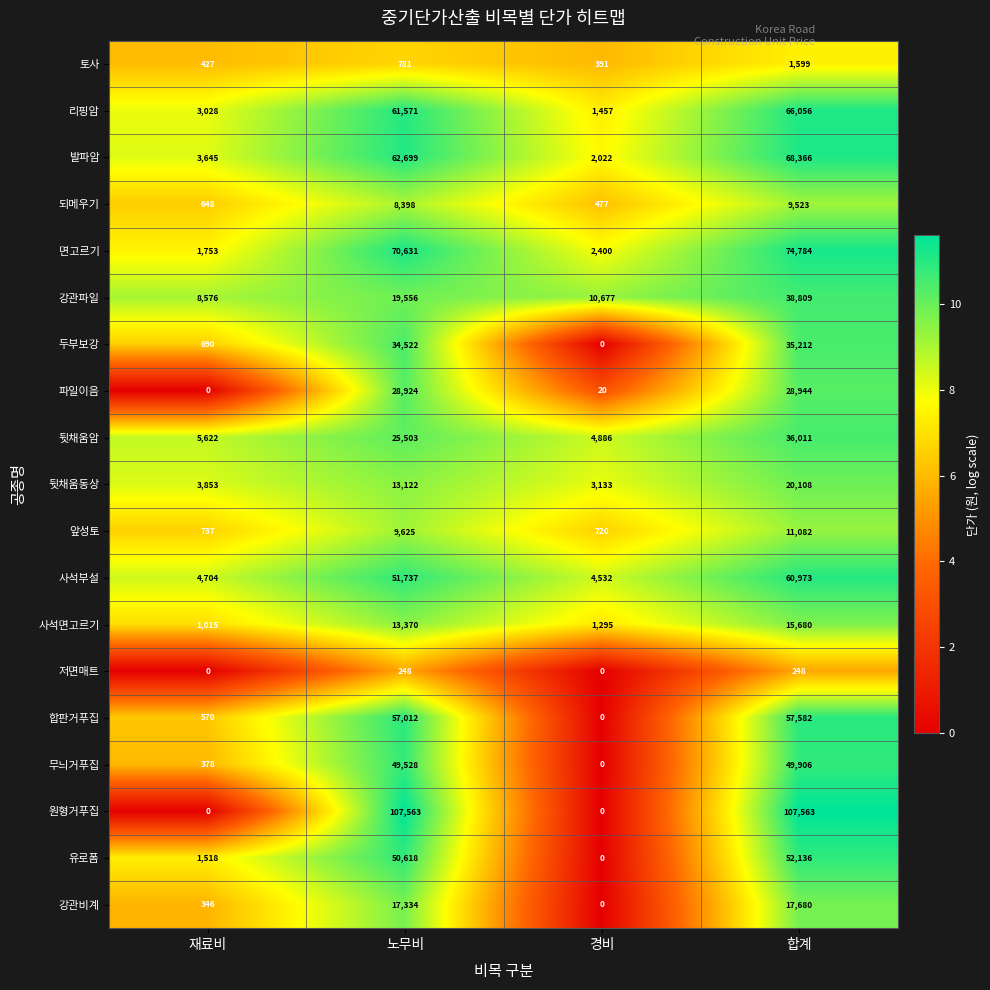

The 리핑암 series shows 3028 at 재료비. True or false?

True